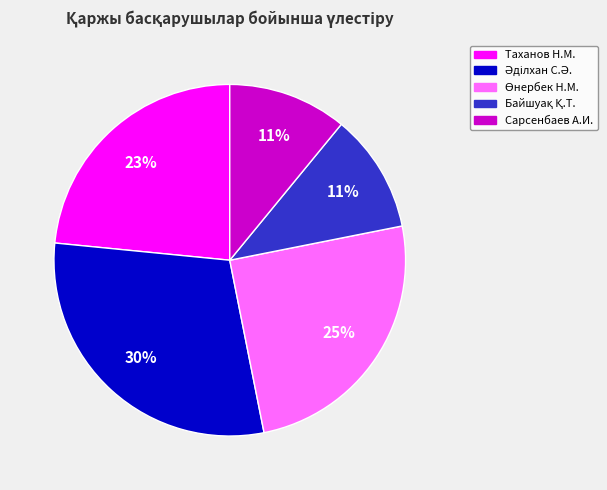

To the nearest percent, what is the average slice percentage?

20%